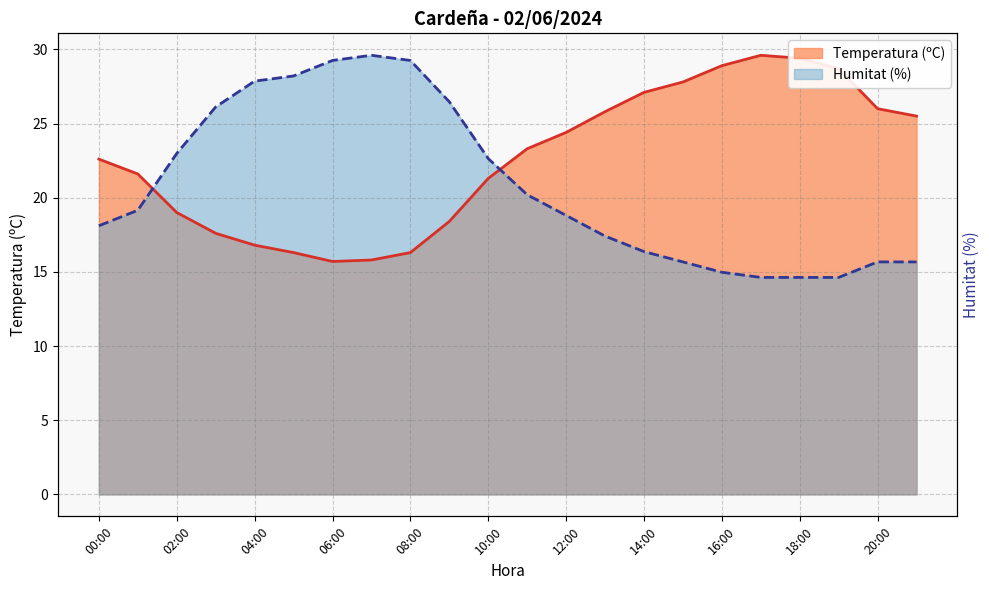

Is the value of Humitat (%) at 00:00 greater than the value of Temperatura (ºC) at 01:00?

No